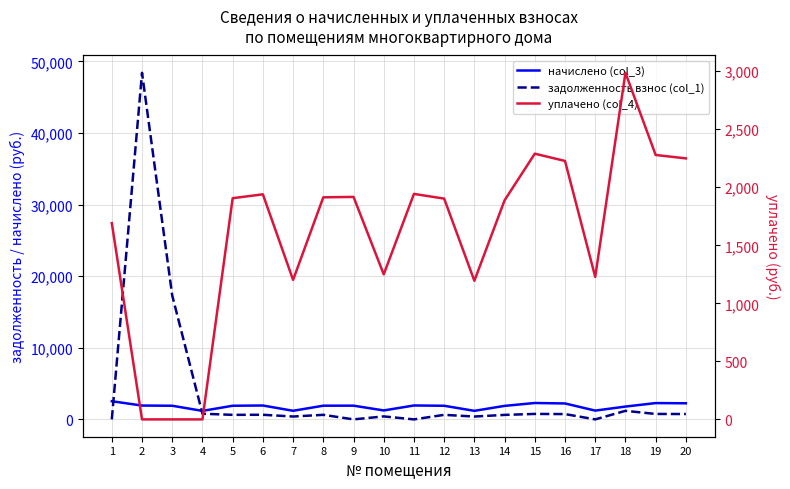

Is the value of начислено (col_3) at 3 greater than the value of задолженность взнос (col_1) at 15?

Yes